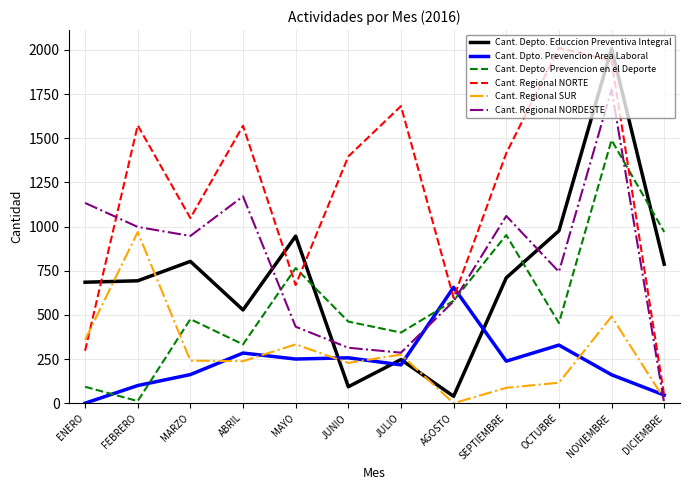

The value of Cant. Regional NORTE at AGOSTO is 197. True or false?

False